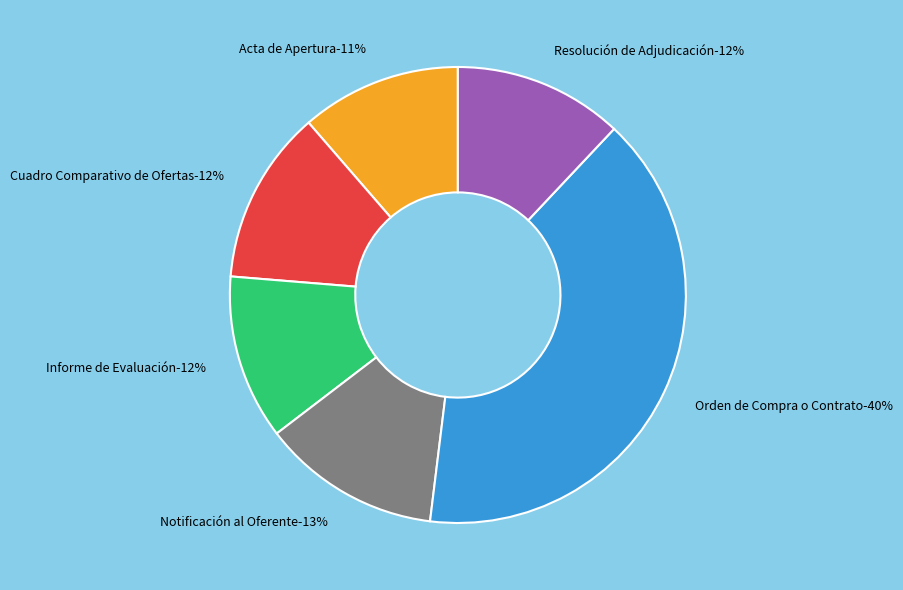

Combined, what portion of the pie is Informe de Evaluación and Cuadro Comparativo de Ofertas?

24.0%